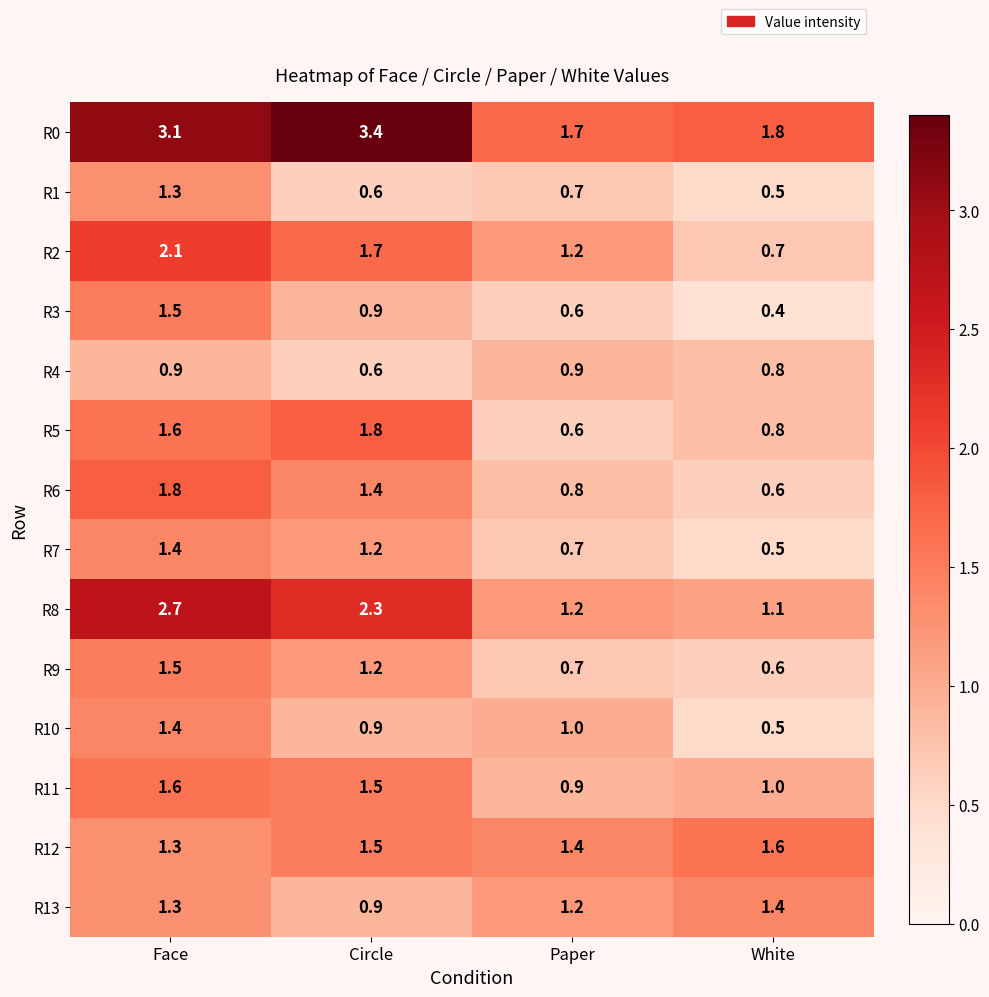

Read the R6 value at Face.

1.8